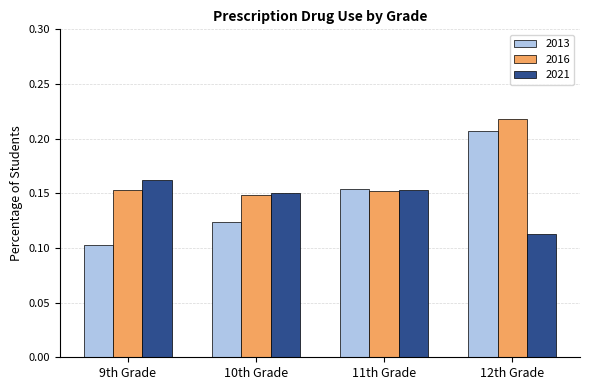

Is the value of 2016 at 9th Grade greater than the value of 2021 at 12th Grade?

Yes